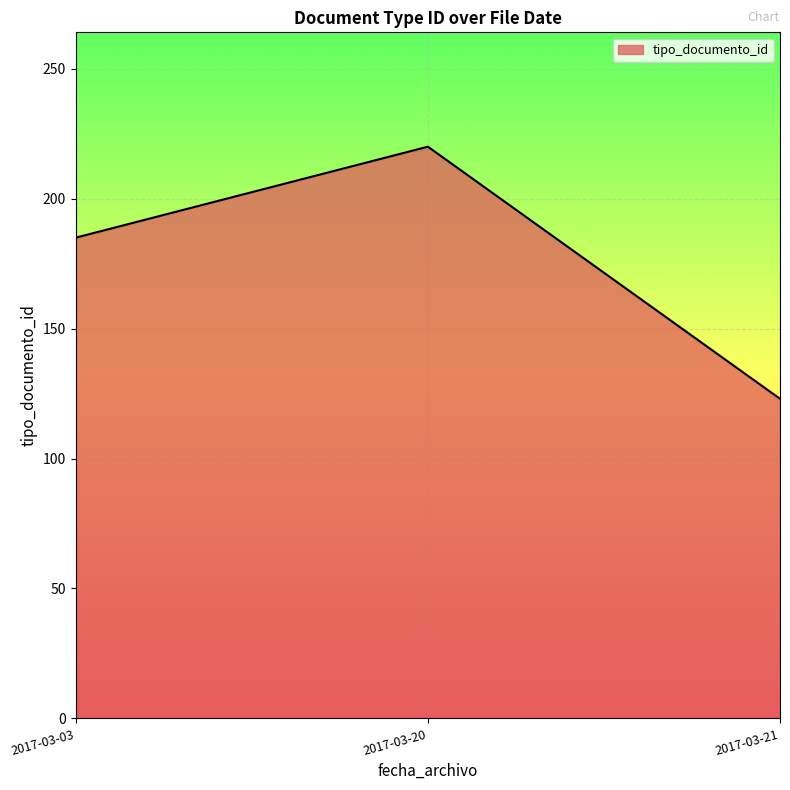

Rank the categories by value from highest to lowest.

2017-03-20, 2017-03-03, 2017-03-21